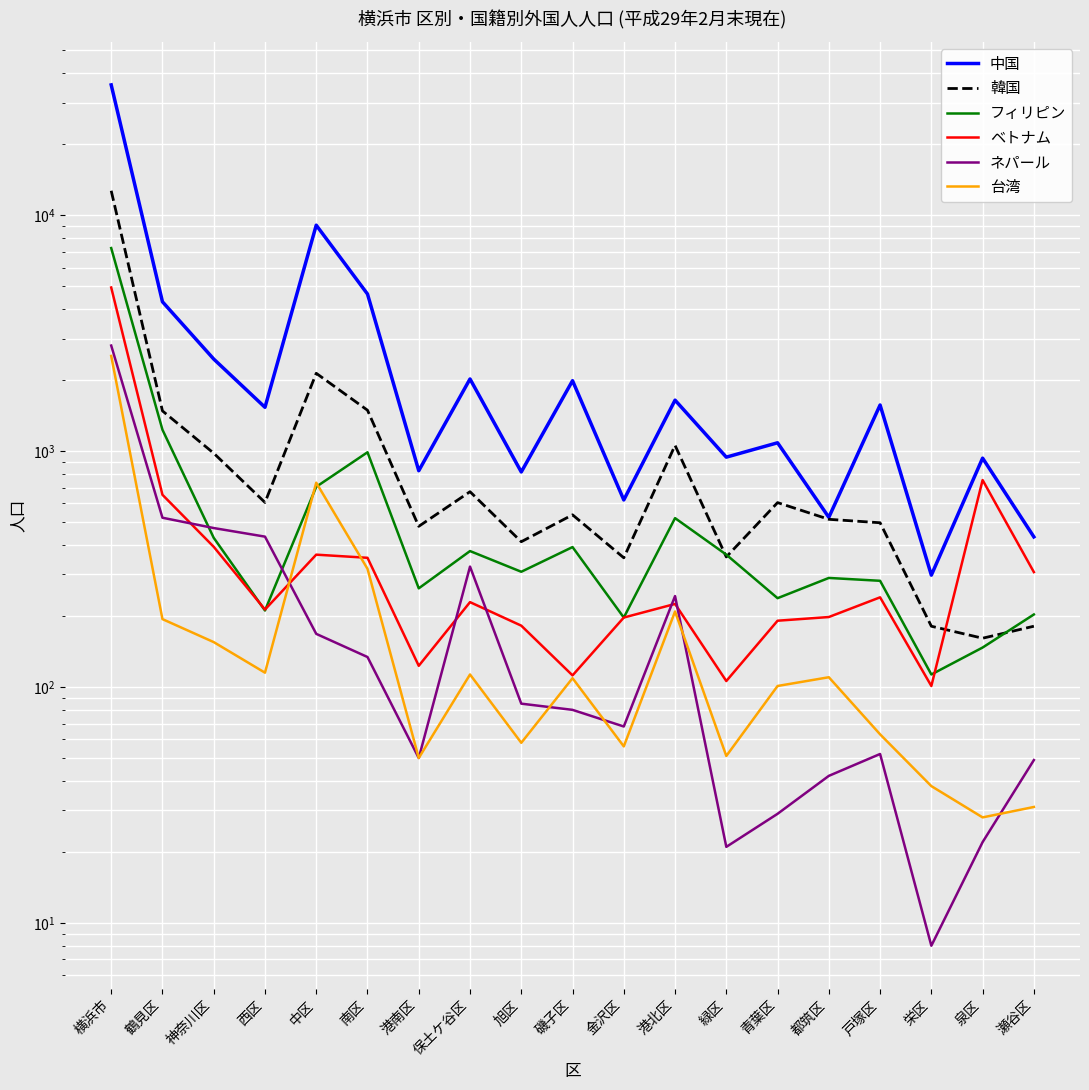

What is the total value across all series at 戸塚区?

2703